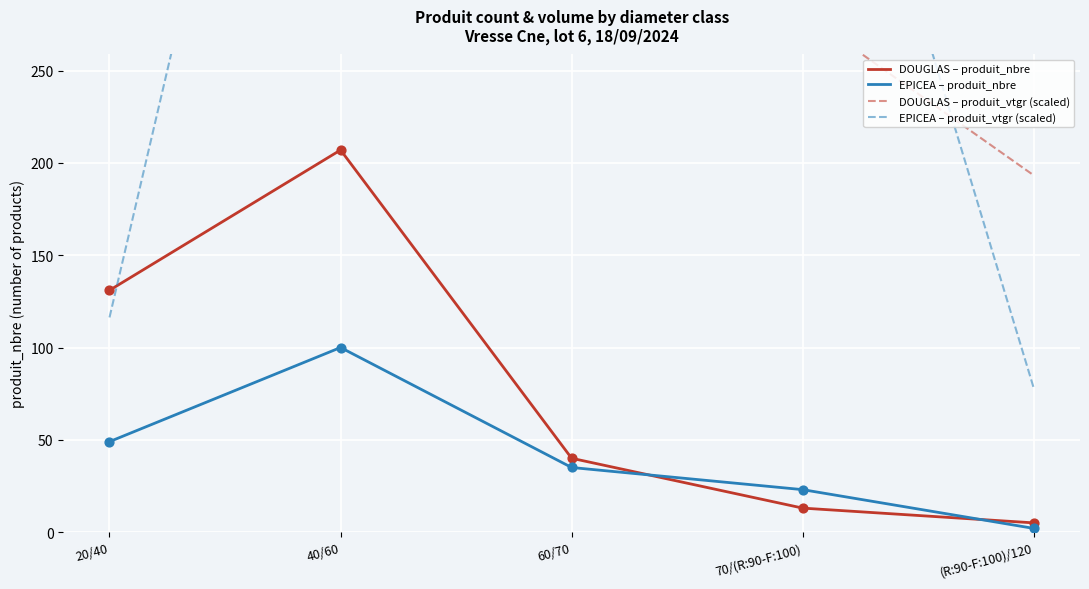

Which series has the largest total across all categories?

DOUGLAS – produit_vtgr (scaled)